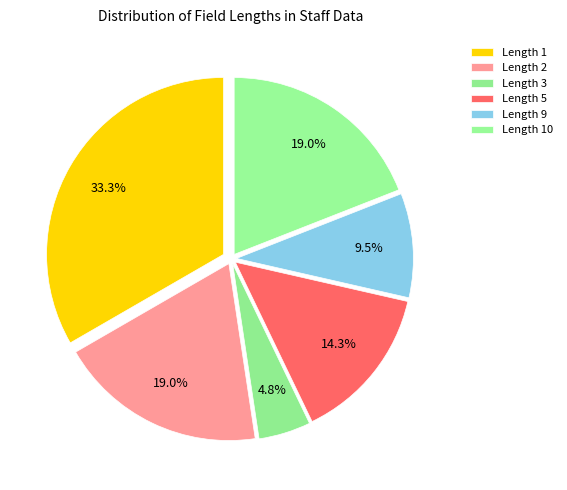

Does Length 3 account for over 50% of the chart?

No